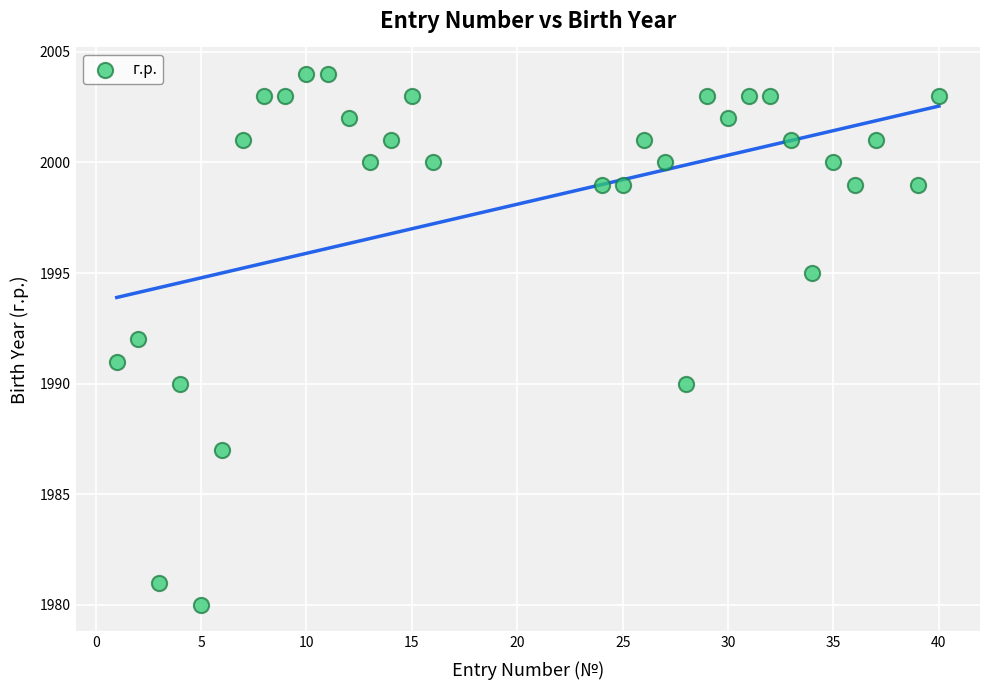

What is the range of Y values (max minus min)?

24